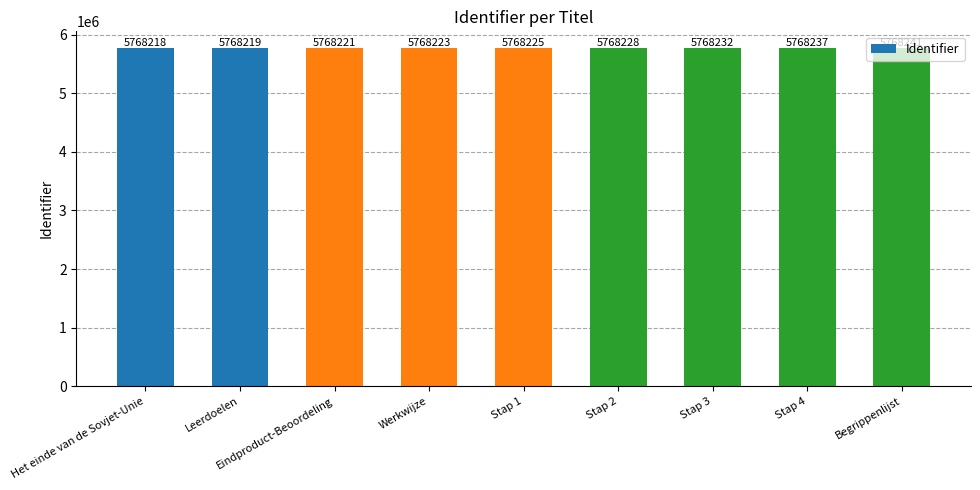

Approximately how many times larger is the value at Begrippenlijst compared to Stap 3?

1.0